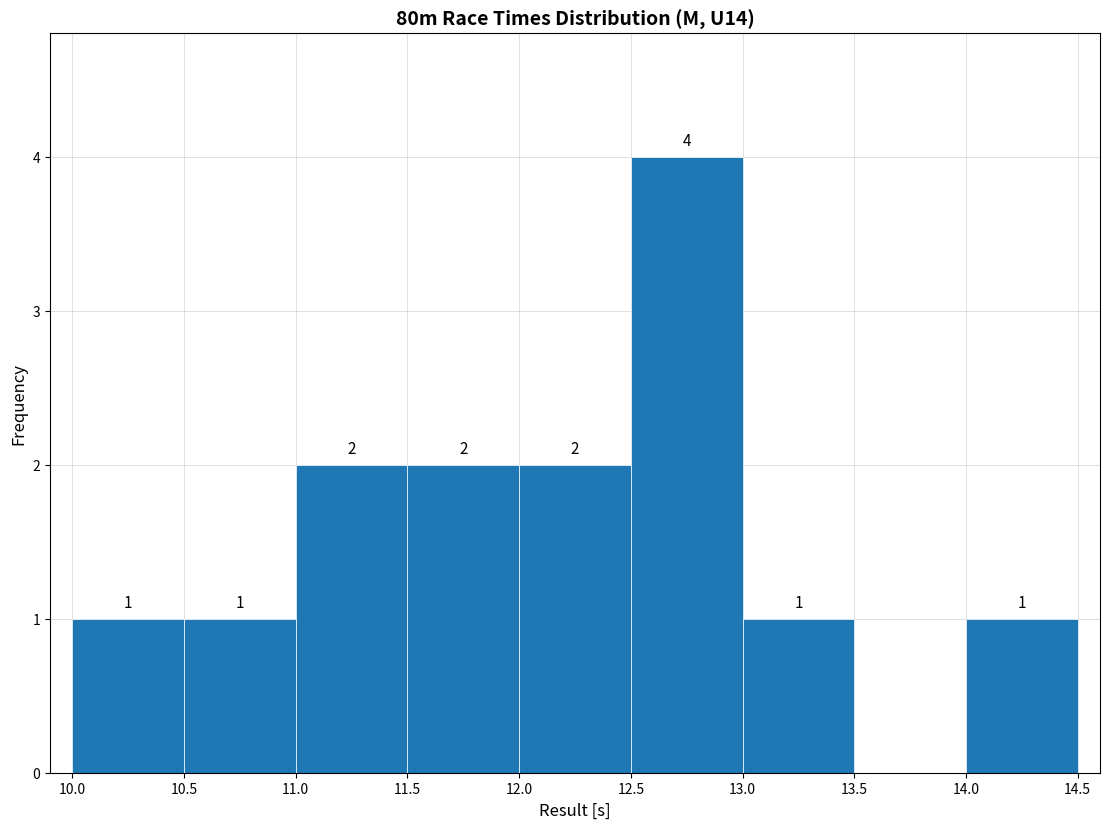

Over which range of the x-axis is the bar tallest?

12.5 to 13.0